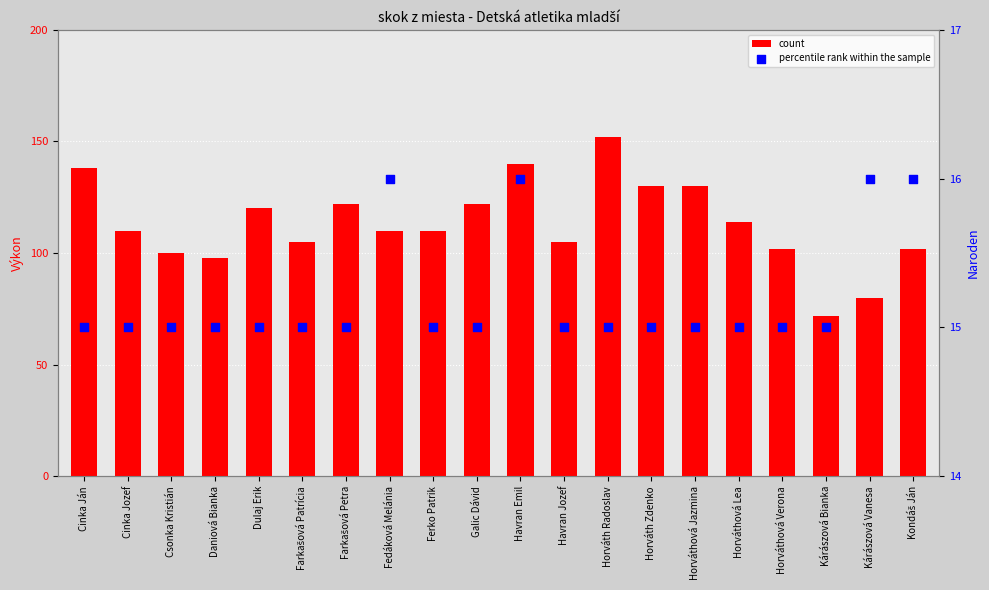

At which category is the sum across all series the highest?

Horváth Radoslav